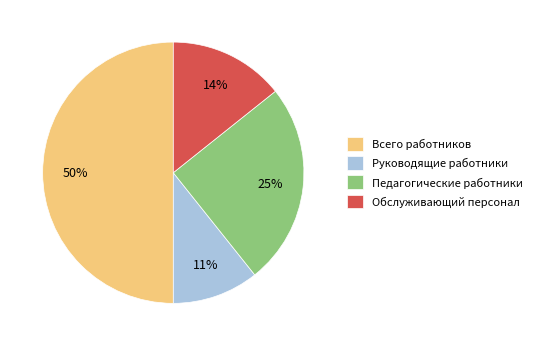

Which slice is the smallest?

Руководящие работники